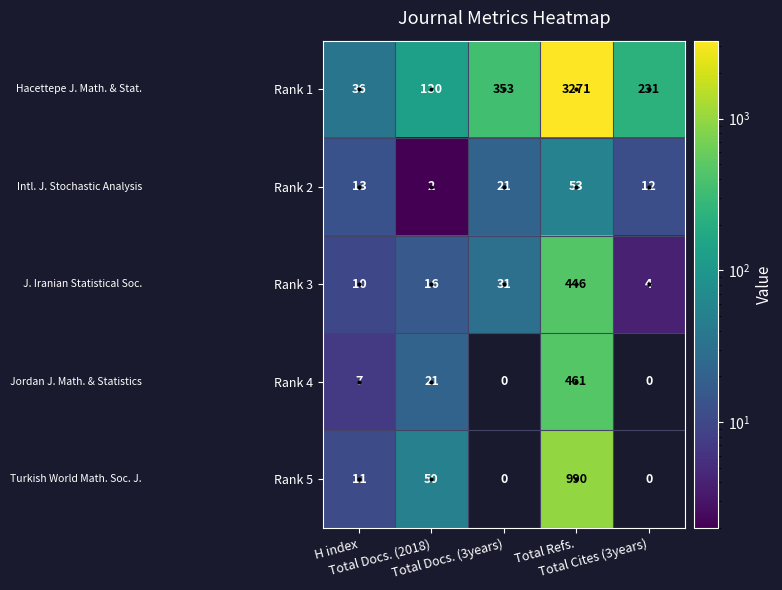

What is the difference between the maximum and minimum values in the Rank 4 series?

461